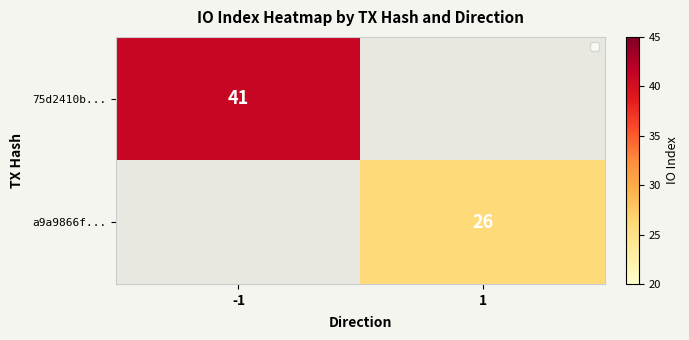

True or false: 75d2410b... has a value of 12 at -1.

False